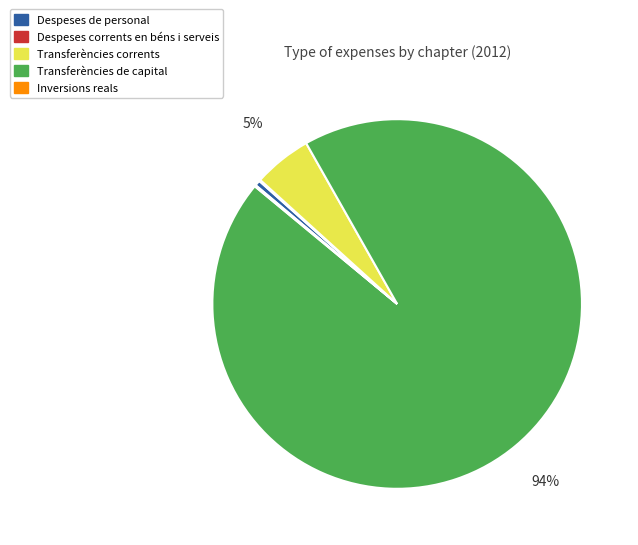

Is there any slice that represents more than half of the pie?

Yes